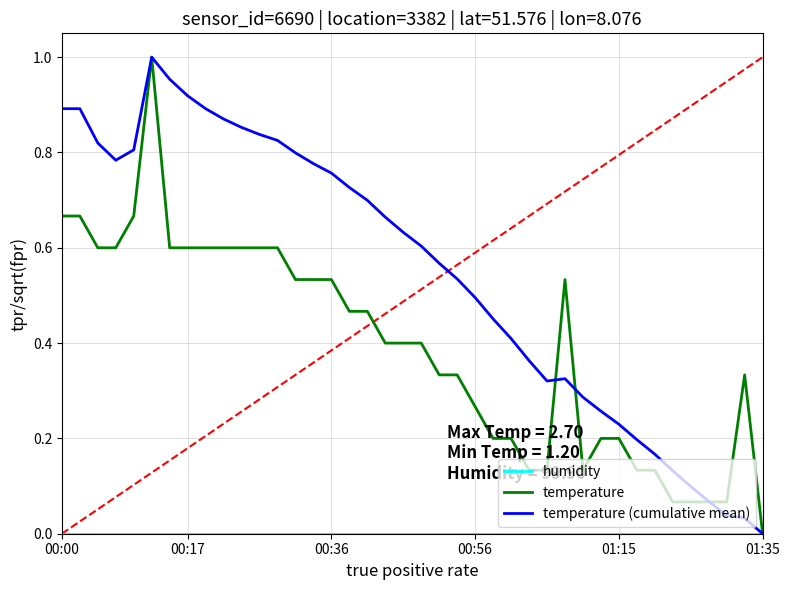

Which series has the largest total across all categories?

temperature (cumulative mean)